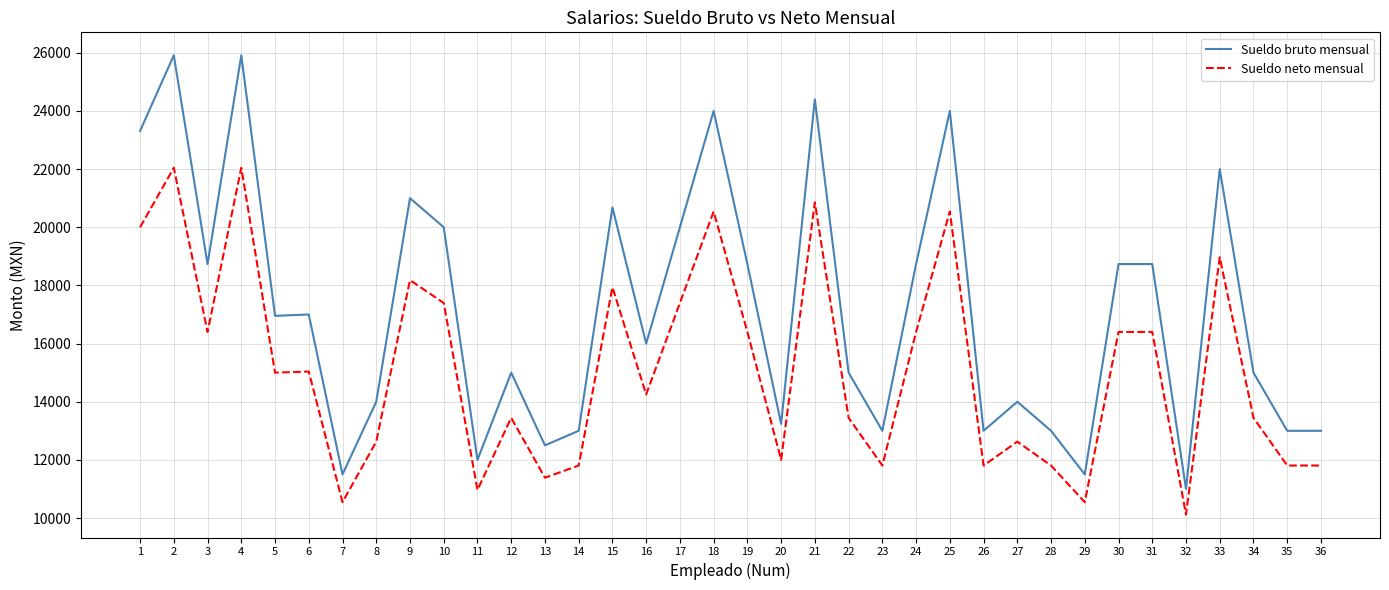

The Sueldo bruto mensual series shows 4114.4 at 35. True or false?

False